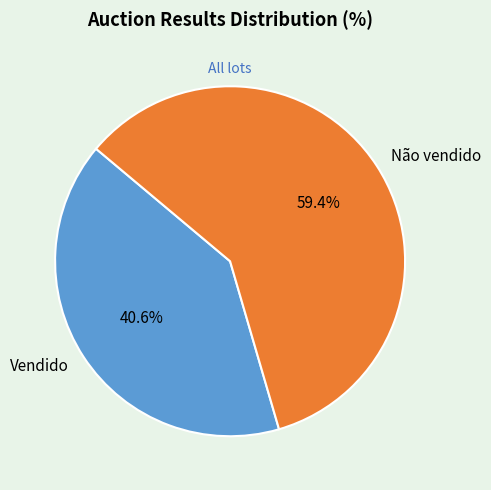

What is the total percentage of Não vendido and Vendido?

100.0%